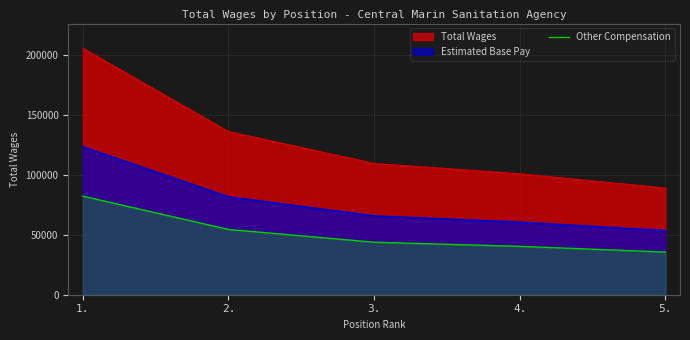

Reading left to right, extract all data points from this chart.

82266.4	54451.6	43819.2	40369.6	35607.6